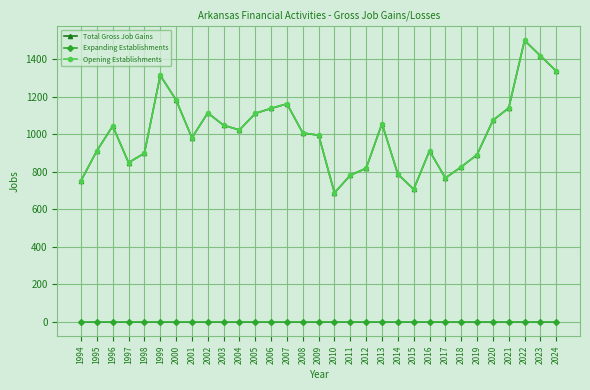

Reading right to left, list all the values displayed in this chart.

Total Gross Job Gains: 1337	1418	1500	1140	1074	891	826	767	912	707	788	1057	819	782	688	995	1007	1162	1138	1111	1023	1048	1114	981	1183	1314	899	849	1044	912	753
Expanding Establishments: 0	0	0	0	0	0	0	0	0	0	0	0	0	0	0	0	0	0	0	0	0	0	0	0	0	0	0	0	0	0	0
Opening Establishments: 1337	1418	1500	1140	1074	891	826	767	912	707	788	1057	819	782	688	995	1007	1162	1138	1111	1023	1048	1114	981	1183	1314	899	849	1044	912	753